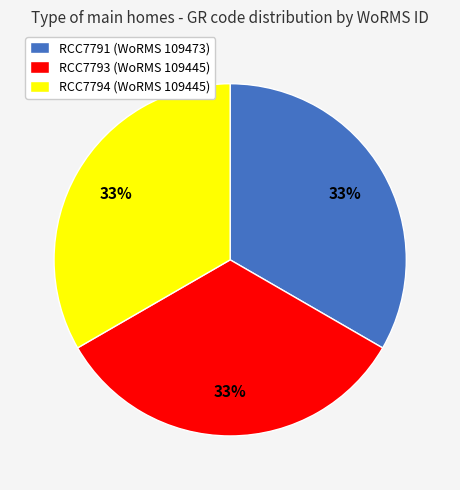

Does RCC7793 account for over 50% of the chart?

No